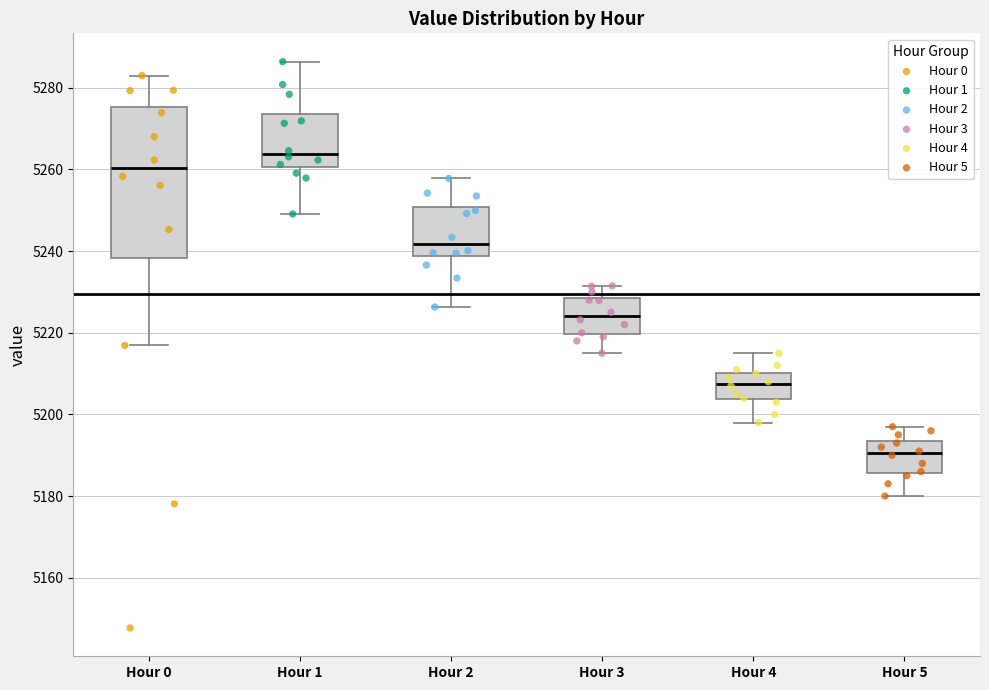

Which box has the lowest median line?

Hour 5